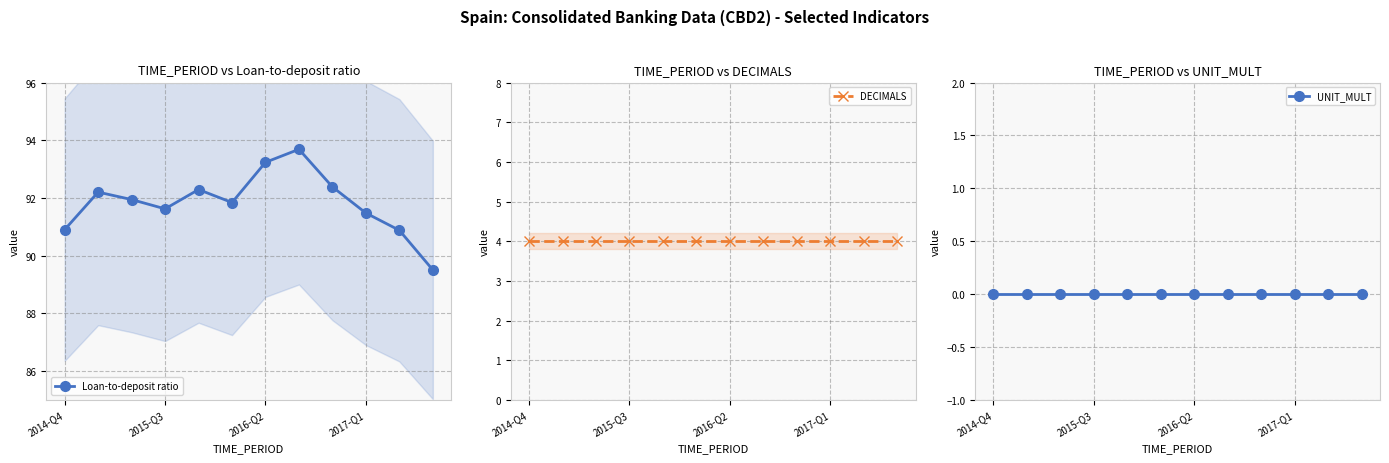

True or false: UNIT_MULT and Loan-to-deposit ratio cross at least once.

False